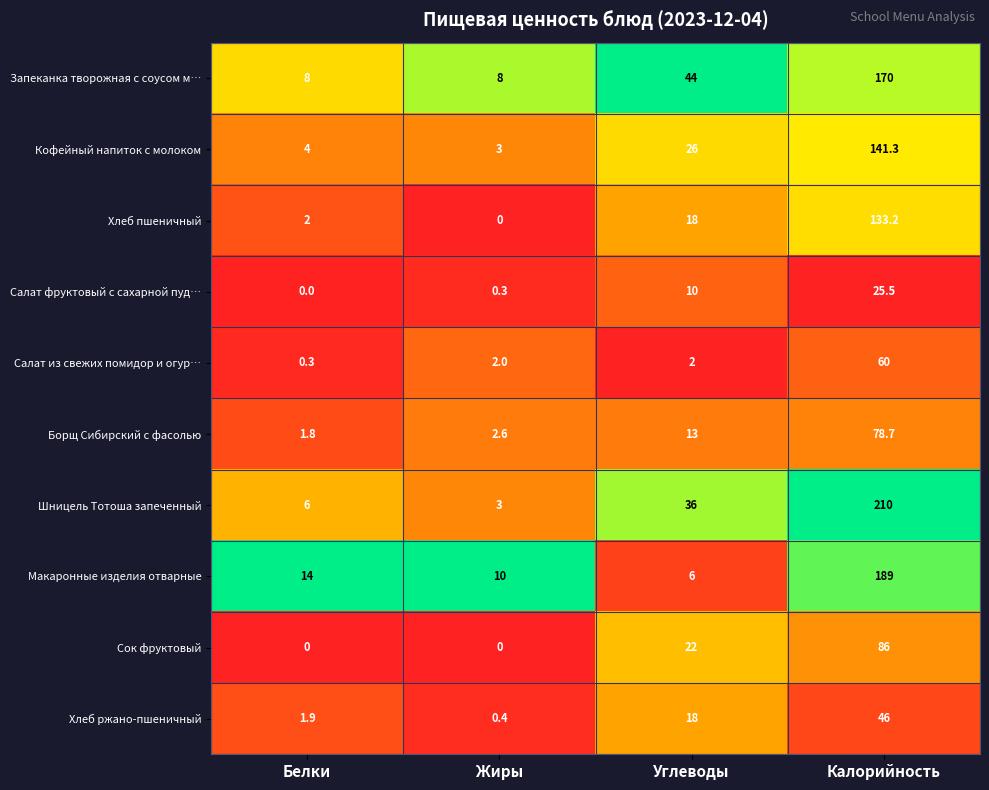

List the series in order of their peak value, highest first.

Шницель Тотоша запеченный, Макаронные изделия отварные, Запеканка творожная с соусом м…, Кофейный напиток с молоком, Хлеб пшеничный, Сок фруктовый, Борщ Сибирский с фасолью, Салат из свежих помидор и огур…, Хлеб ржано-пшеничный, Салат фруктовый с сахарной пуд…